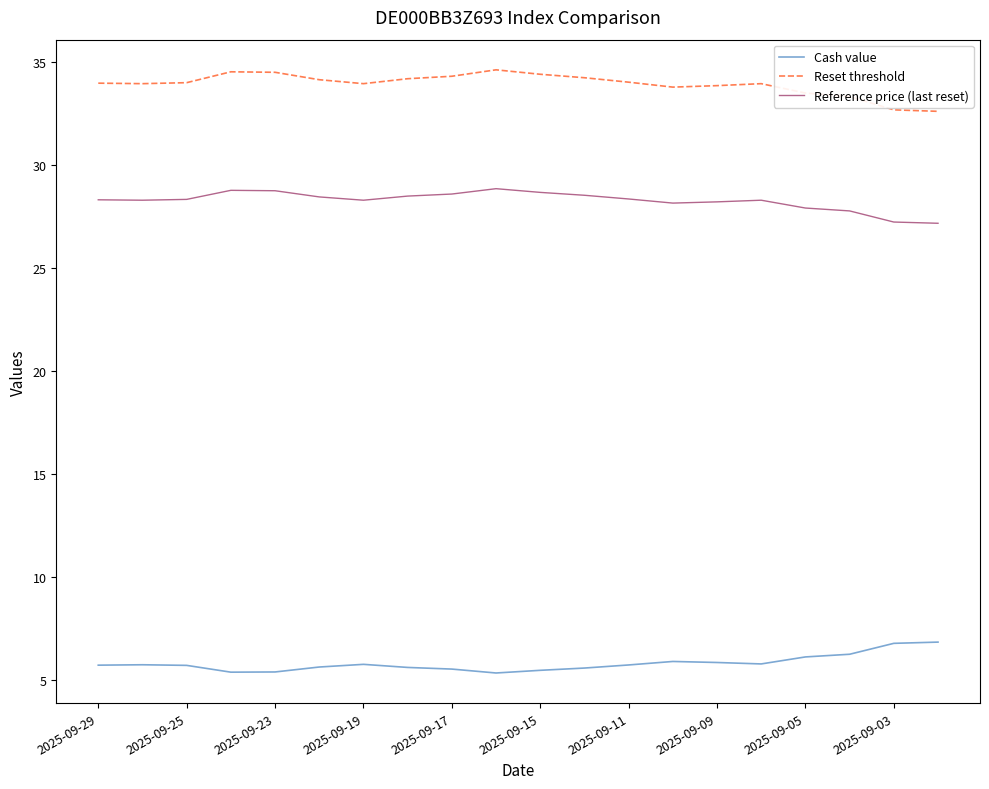

What is the highest value of the Reset threshold series?

34.6